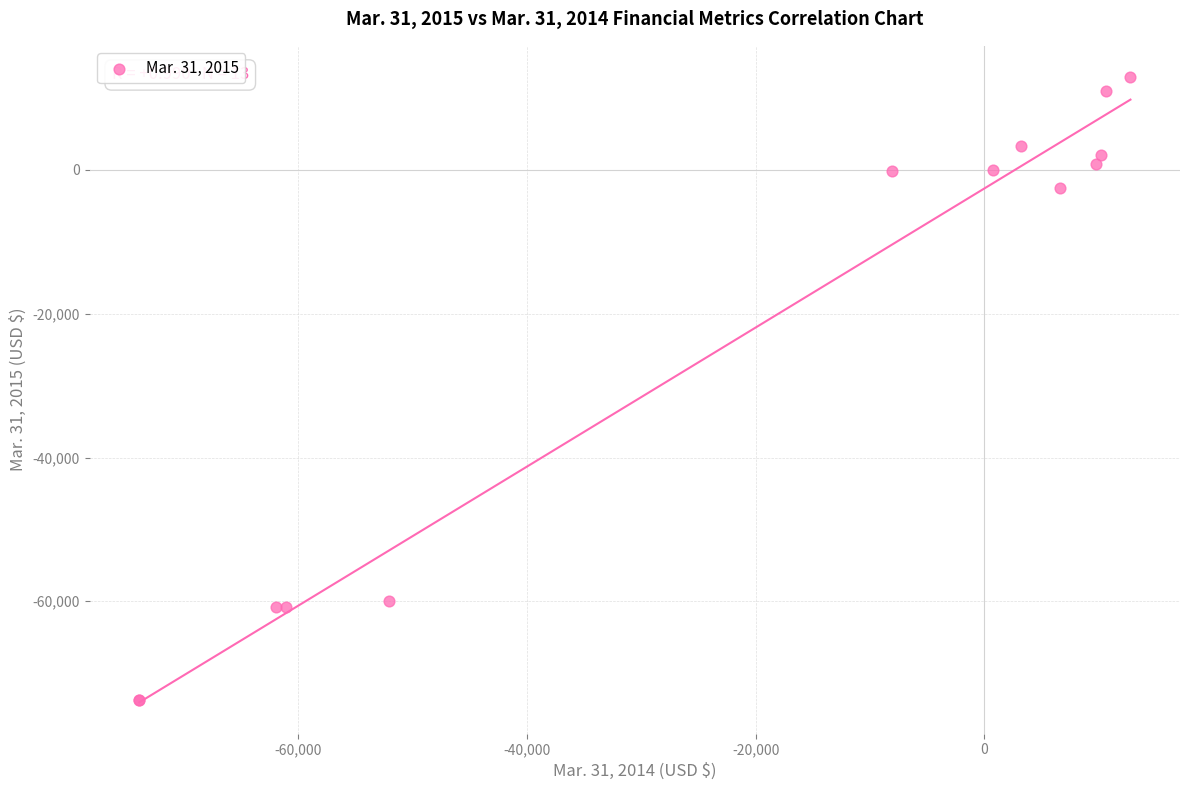

What Y value in the scatter plot is closest to -30391?

-2500